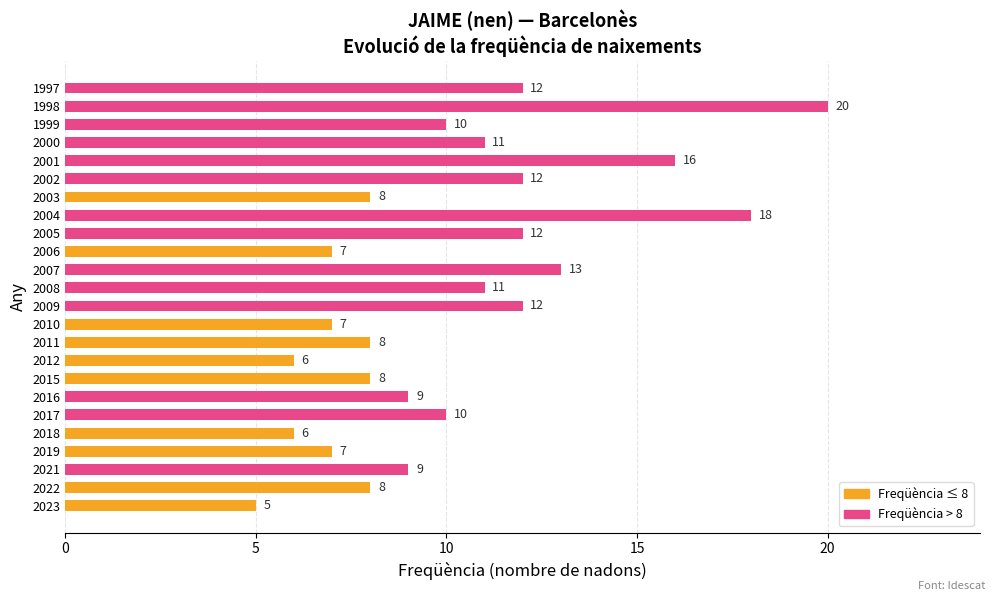

Between 2018 and 2021, which is larger?

2021